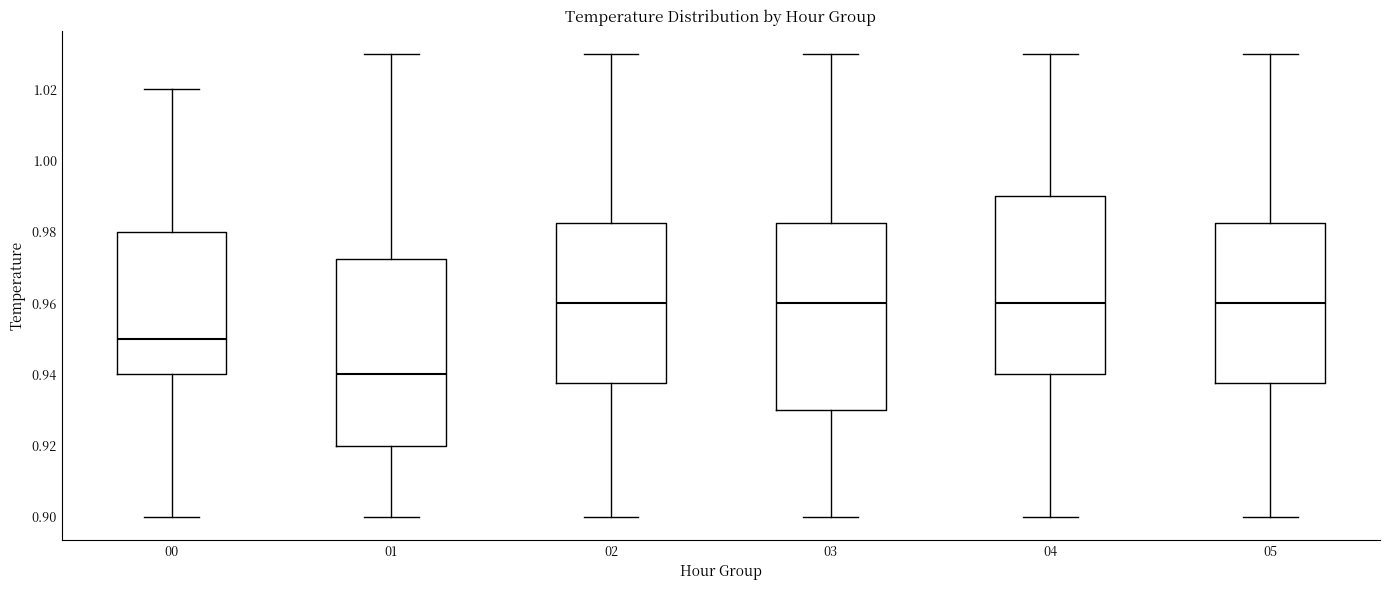

Reading left to right, transcribe this box plot: for each box, give where its median line is, the range the box spans, and where its two whiskers end, as read against the y-axis. The values are not printed on the chart, so give them approximately, as read against the axis.

00: median 0.950, box 0.940 to 0.980, whiskers 0.900 to 1.020
01: median 0.940, box 0.920 to 0.972, whiskers 0.900 to 1.030
02: median 0.960, box 0.938 to 0.982, whiskers 0.900 to 1.030
03: median 0.960, box 0.930 to 0.982, whiskers 0.900 to 1.030
04: median 0.960, box 0.940 to 0.990, whiskers 0.900 to 1.030
05: median 0.960, box 0.938 to 0.982, whiskers 0.900 to 1.030